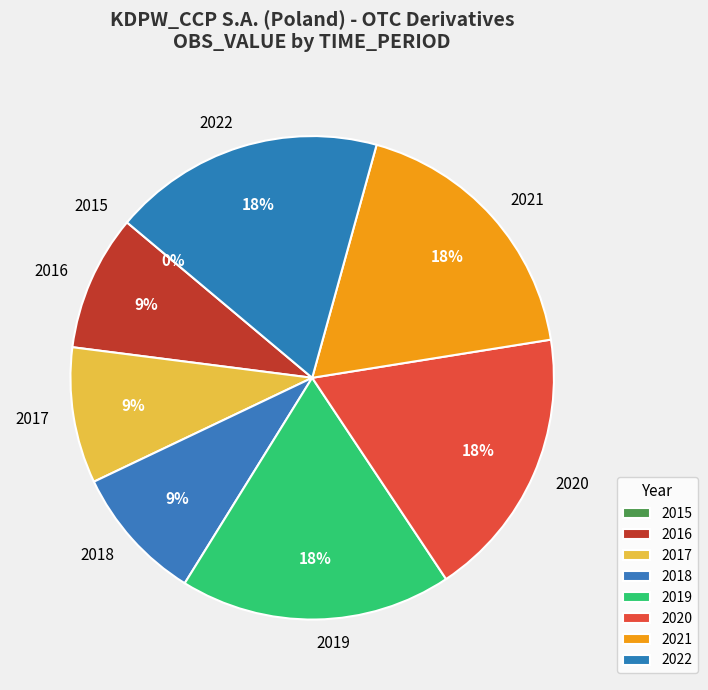

Is 2018 the majority of the pie?

No